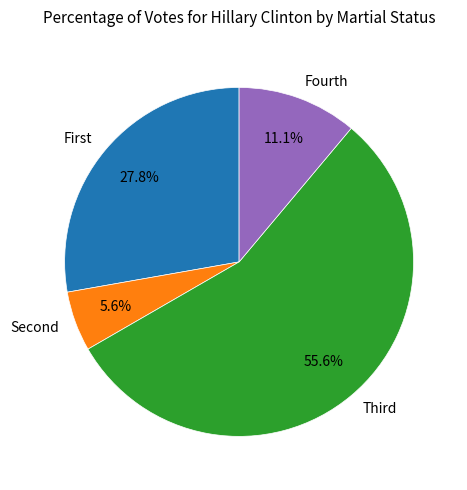

How many segments does this pie chart have?

4